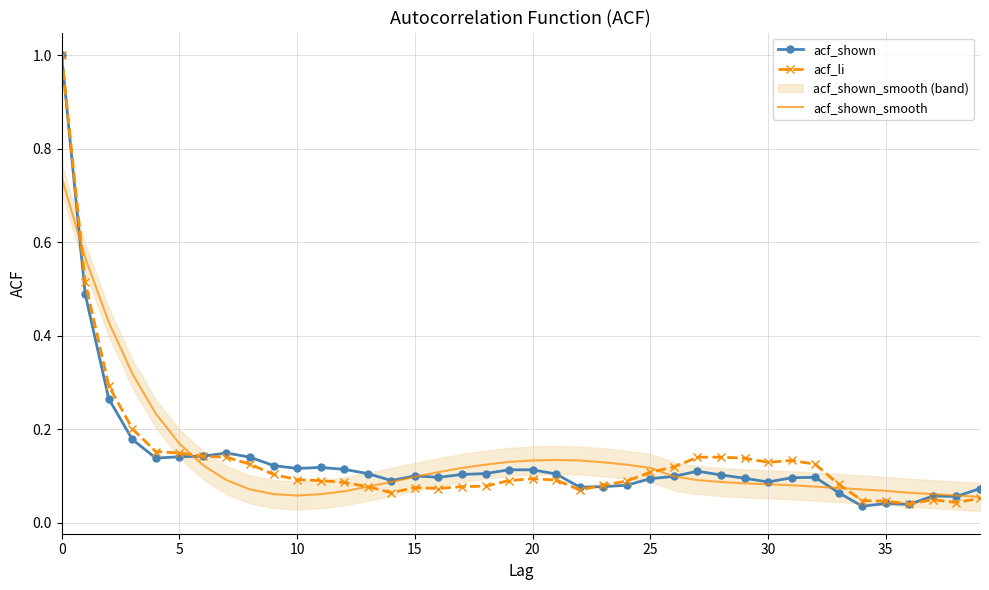

What is the sum of all acf_shown values?

5.4